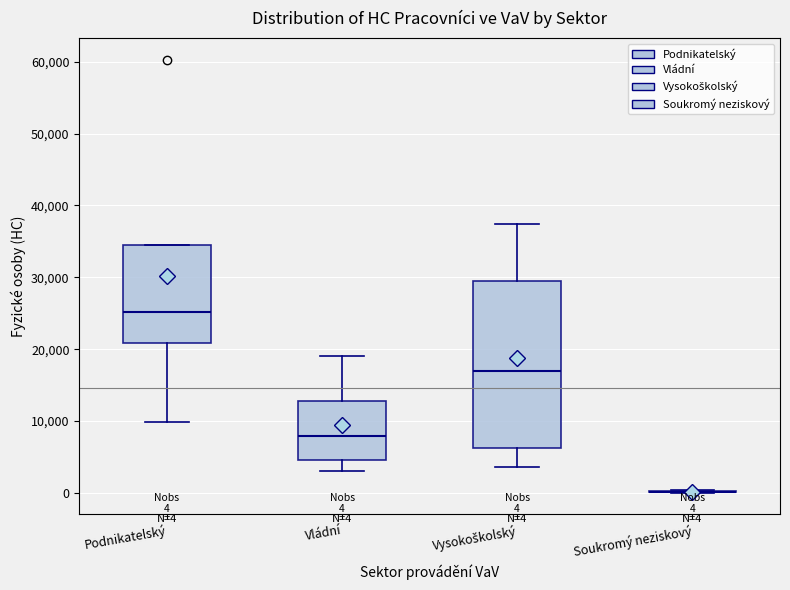

Comparing the boxes themselves (not the whiskers), which one is the tallest?

Vysokoškolský